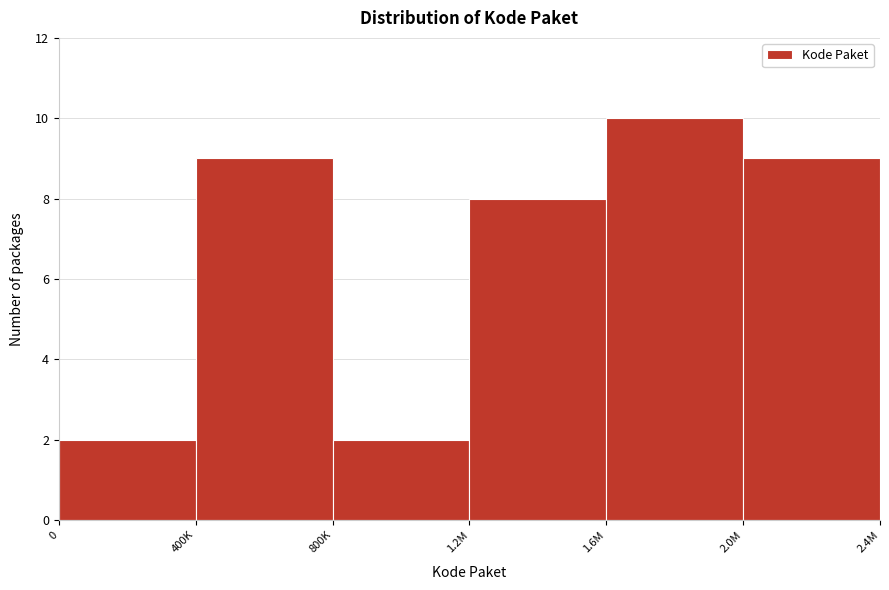

Reading left to right, list all the values displayed in this chart.

0=2	400K=9	800K=2	1.2M=8	1.6M=10	2.0M=9